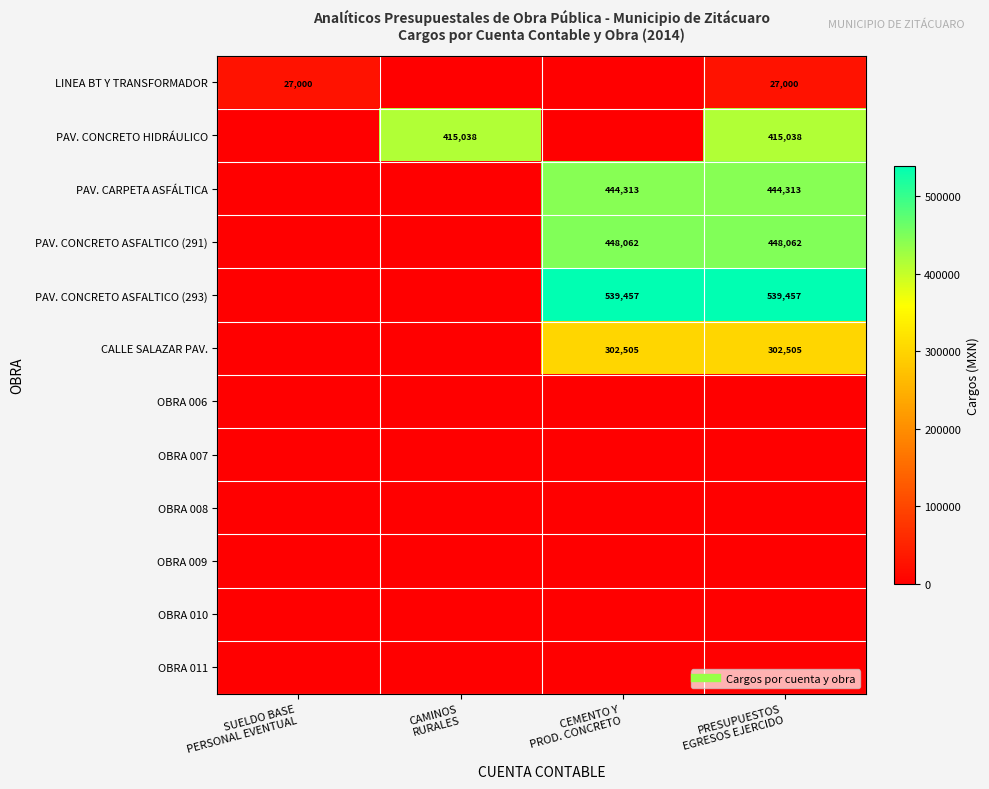

Which category has the lowest value across all series?

CAMINOS
RURALES